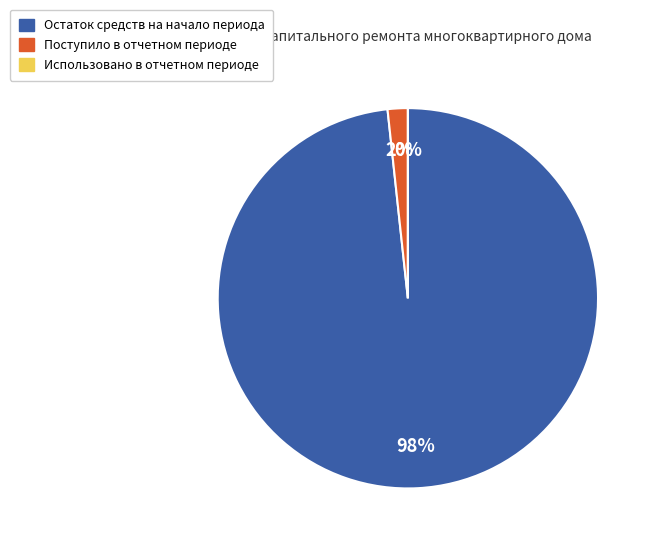

Which slice represents more than half of the pie?

Остаток средств на начало периода